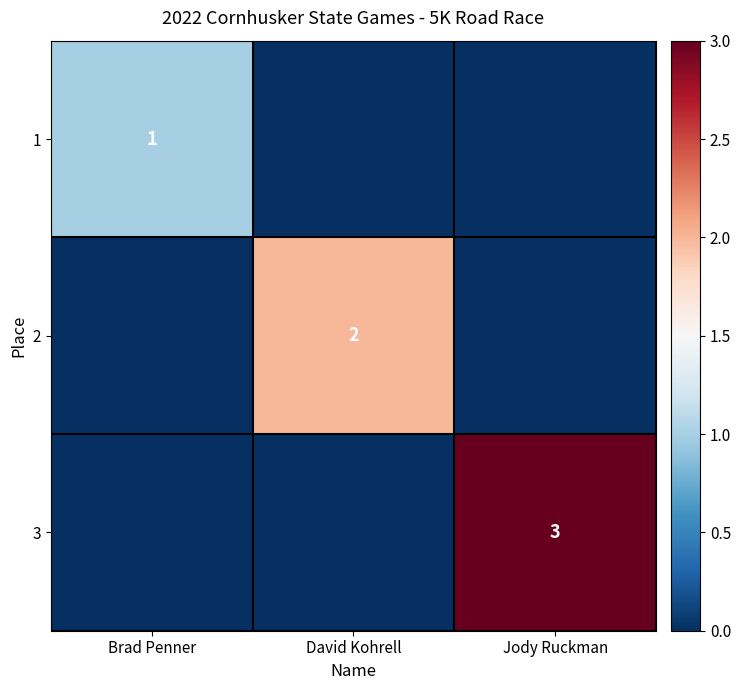

The value of 1 at Brad Penner is 1. True or false?

True